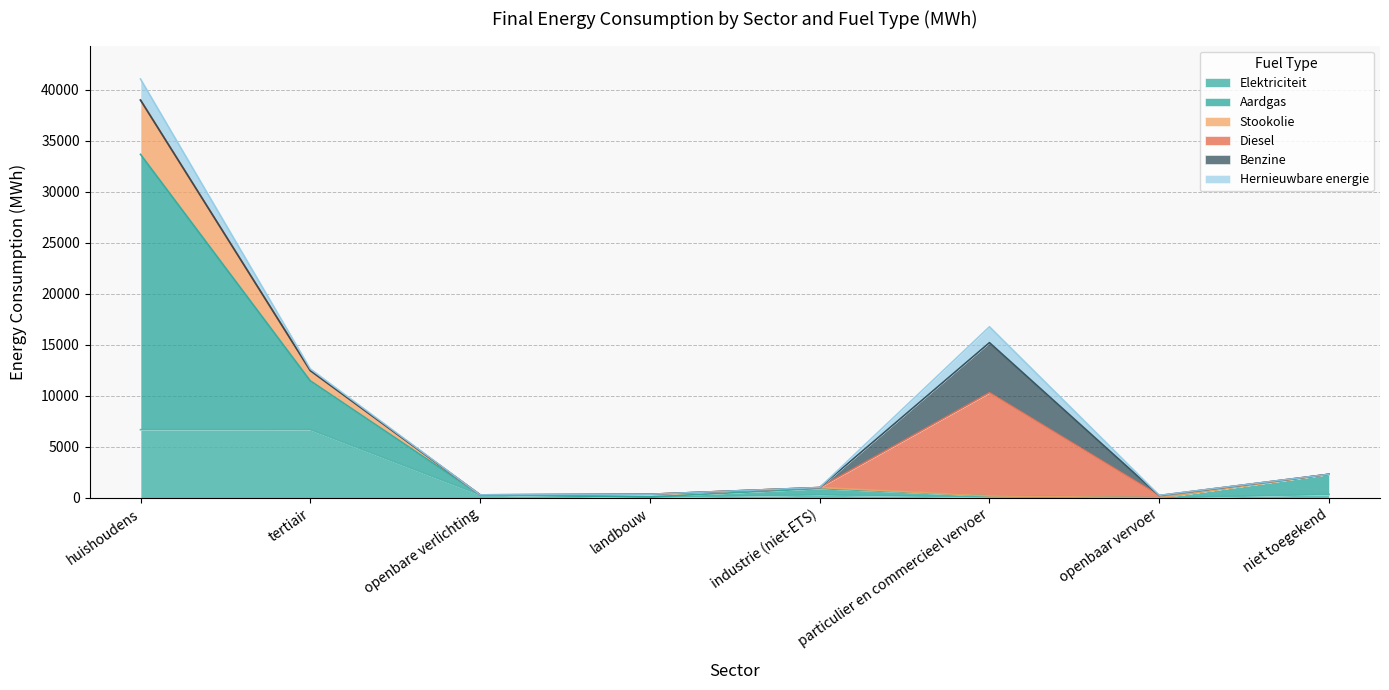

Between landbouw and tertiair, which is larger?

tertiair